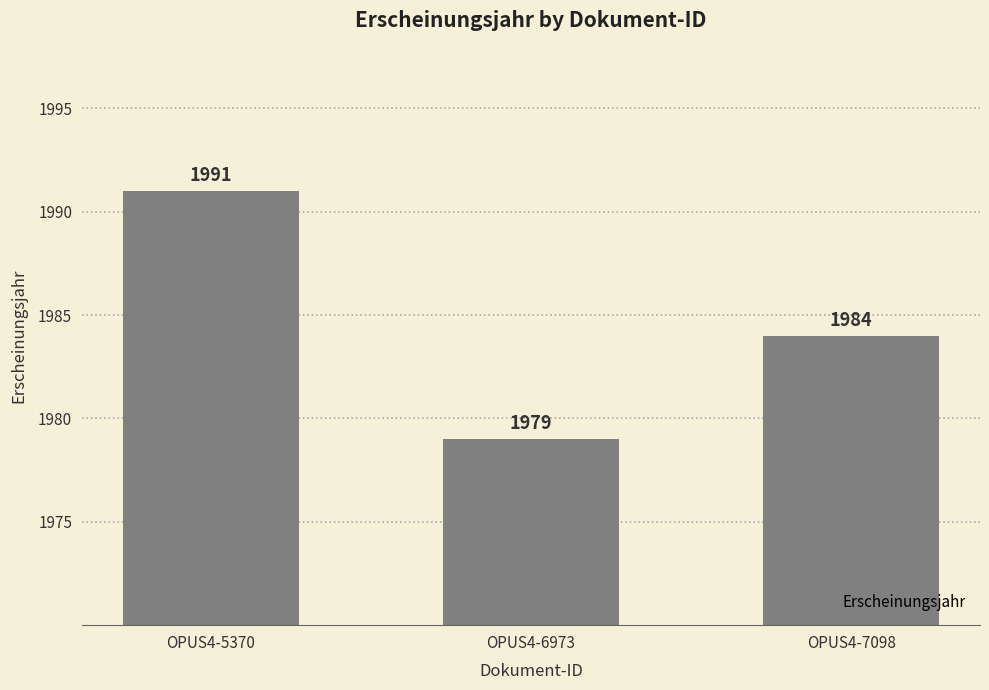

List the labels in order of value, largest first.

OPUS4-5370, OPUS4-7098, OPUS4-6973